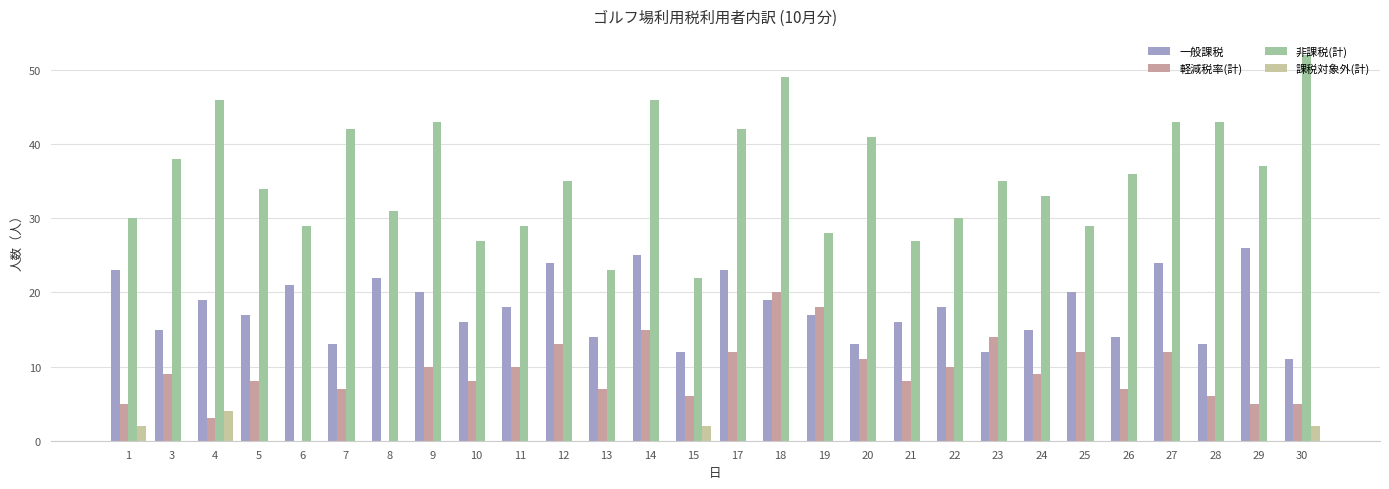

Which category has the highest value in the 非課税(計) series?

30